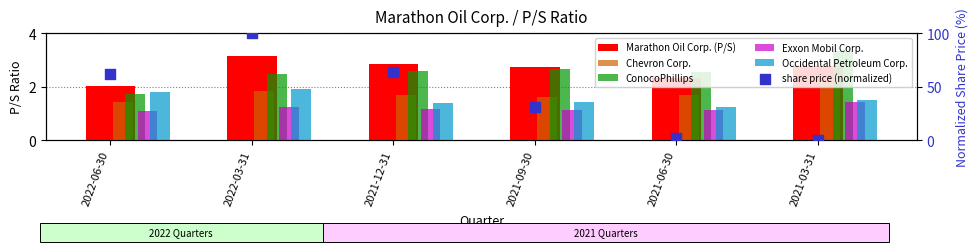

Which series has the largest Y range (max minus min)?

share price (normalized)